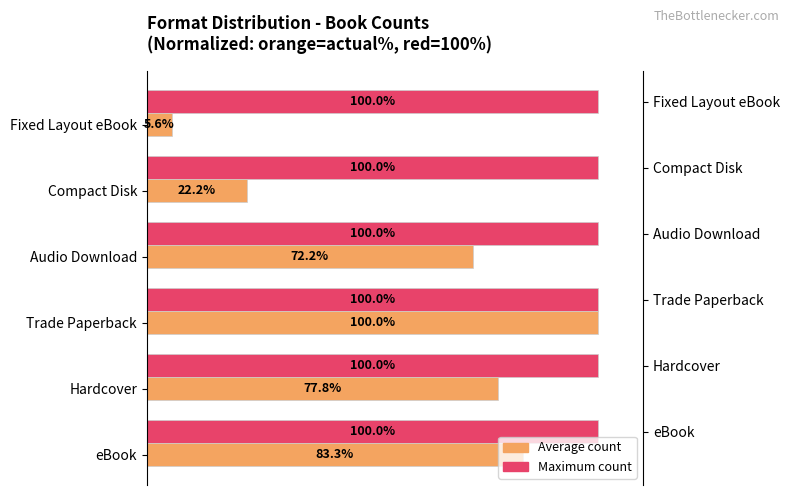

List the series in order of their peak value, highest first.

Avg count (normalized), Max count (normalized)